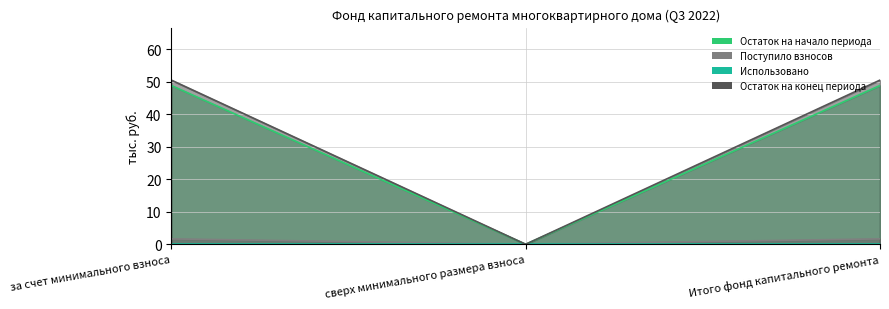

At how many categories does at least one series exceed 32?

2